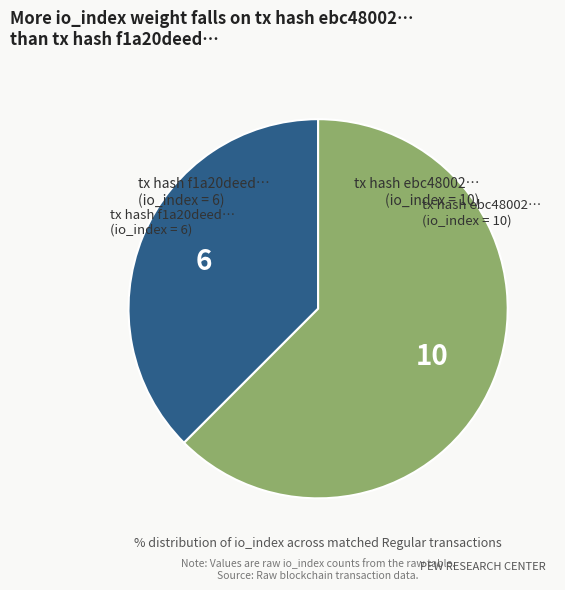

Is there any slice that represents more than half of the pie?

Yes